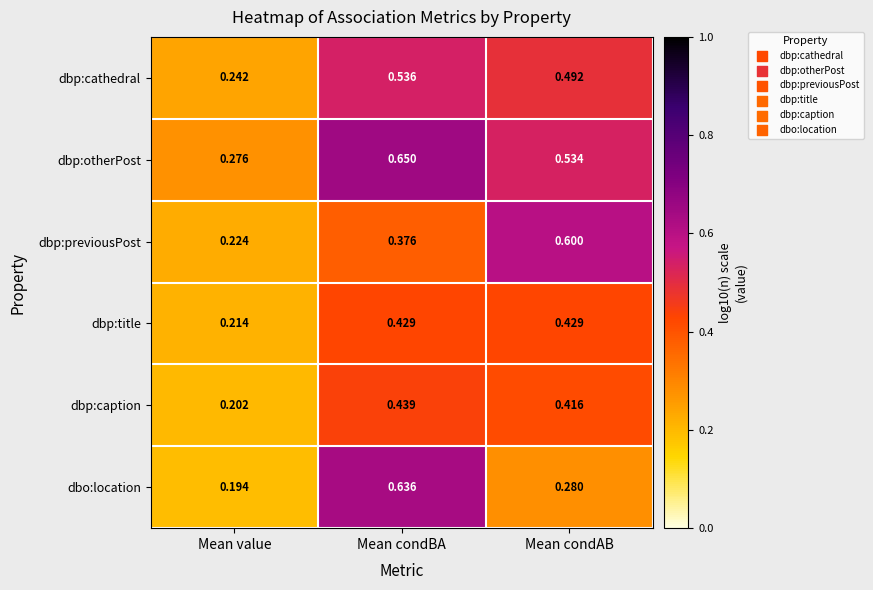

Which series has the largest range (max minus min)?

dbo:location